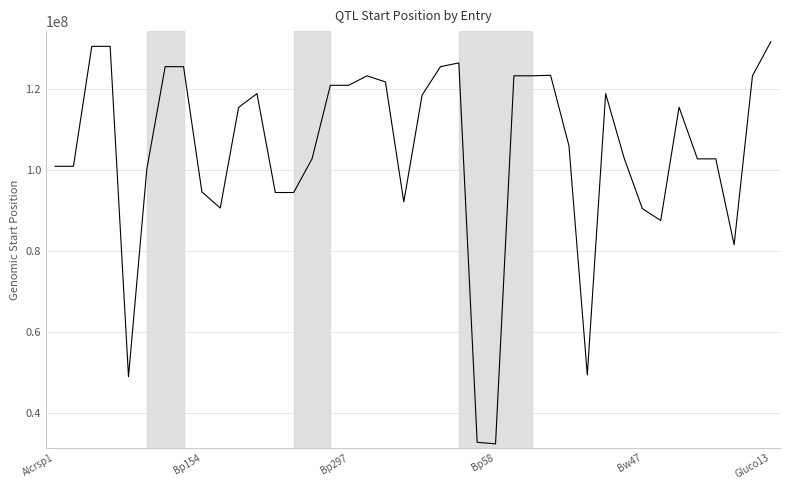

What is the difference between the maximum and minimum values?

99407344